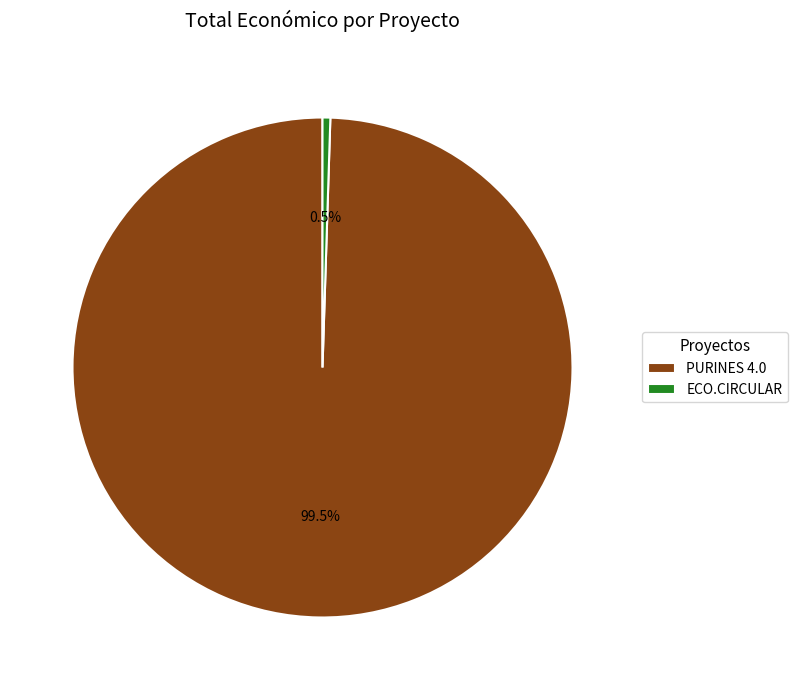

Rank the categories by value from lowest to highest.

ECO.CIRCULAR, PURINES 4.0